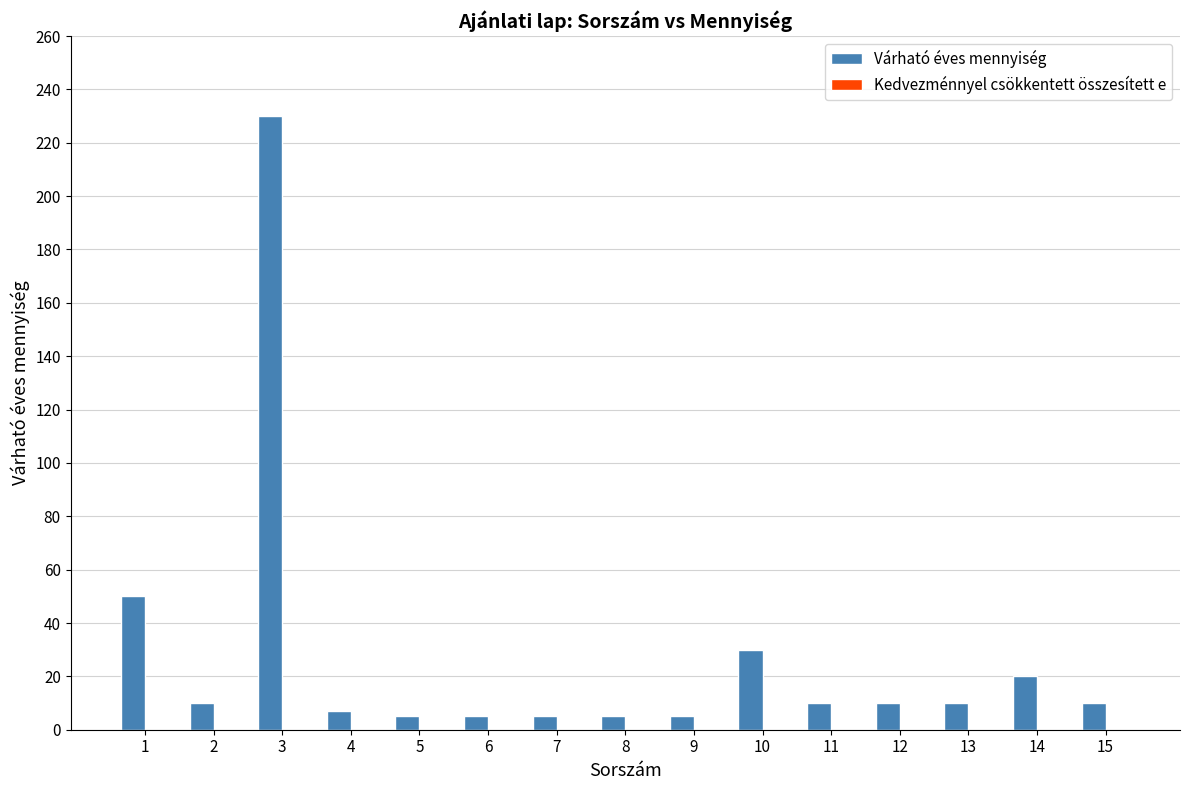

How many data points does each series have?

15